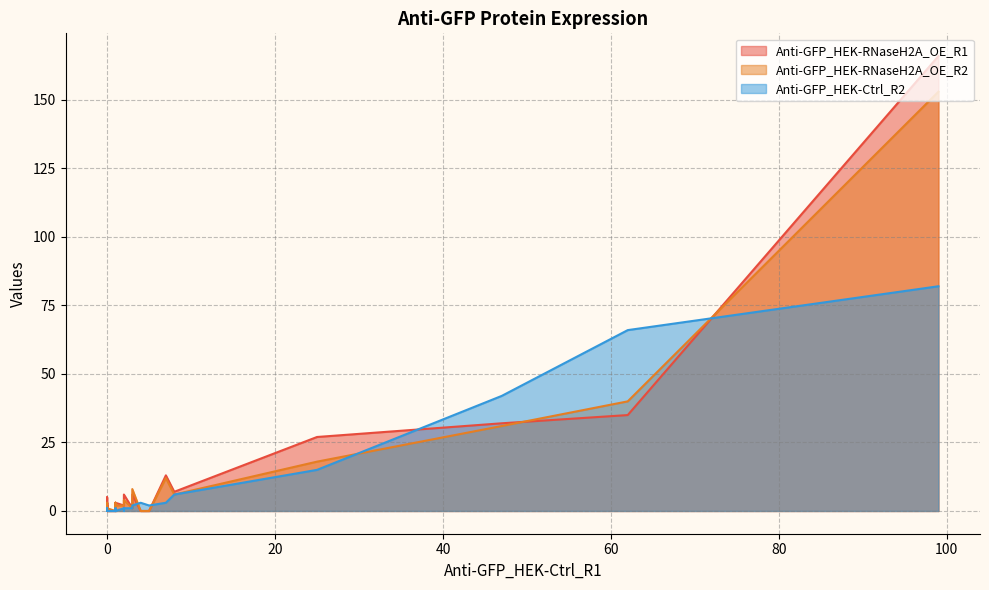

True or false: Anti-GFP_HEK-RNaseH2A_OE_R2 and Anti-GFP_HEK-Ctrl_R2 intersect in this chart.

True